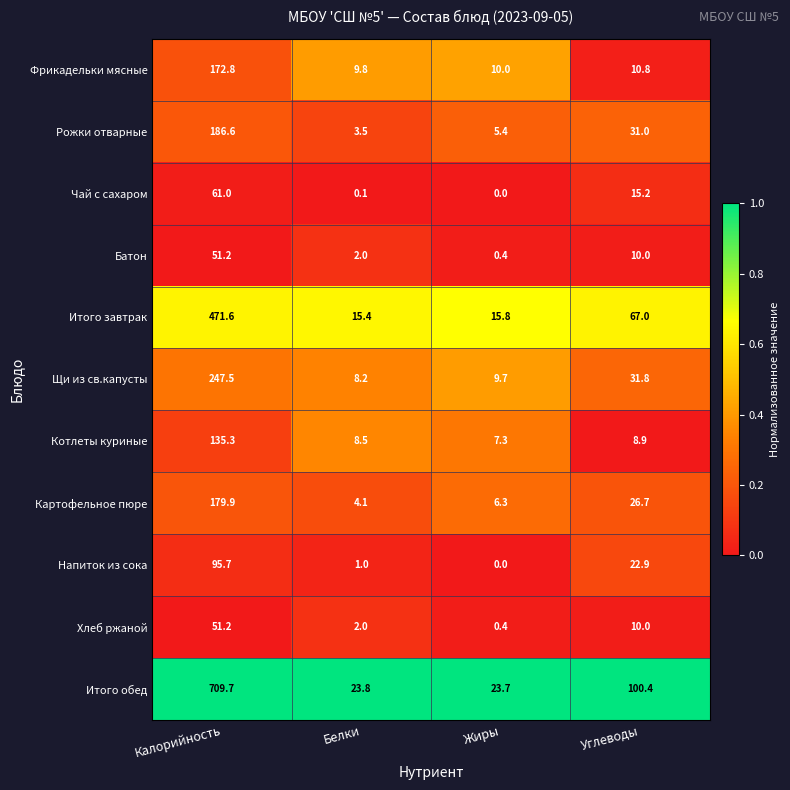

Is it true that Итого обед equals 100.4 at Углеводы?

True